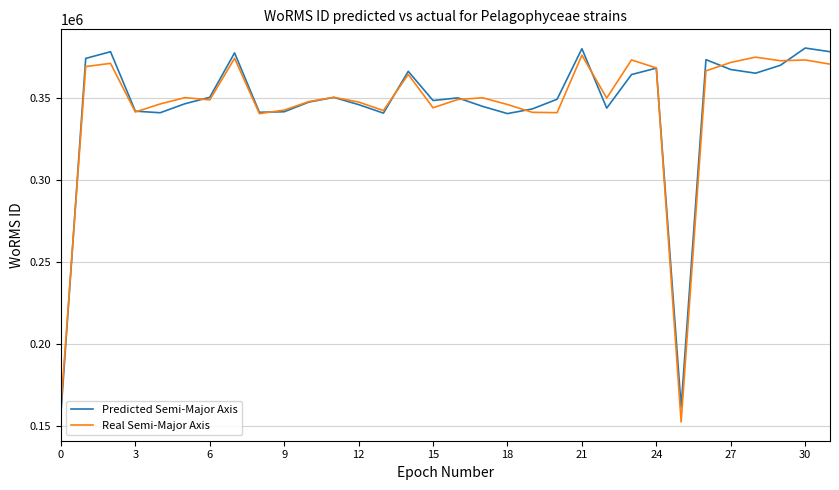

What is the highest value of the Real Semi-Major Axis series?

376161.2